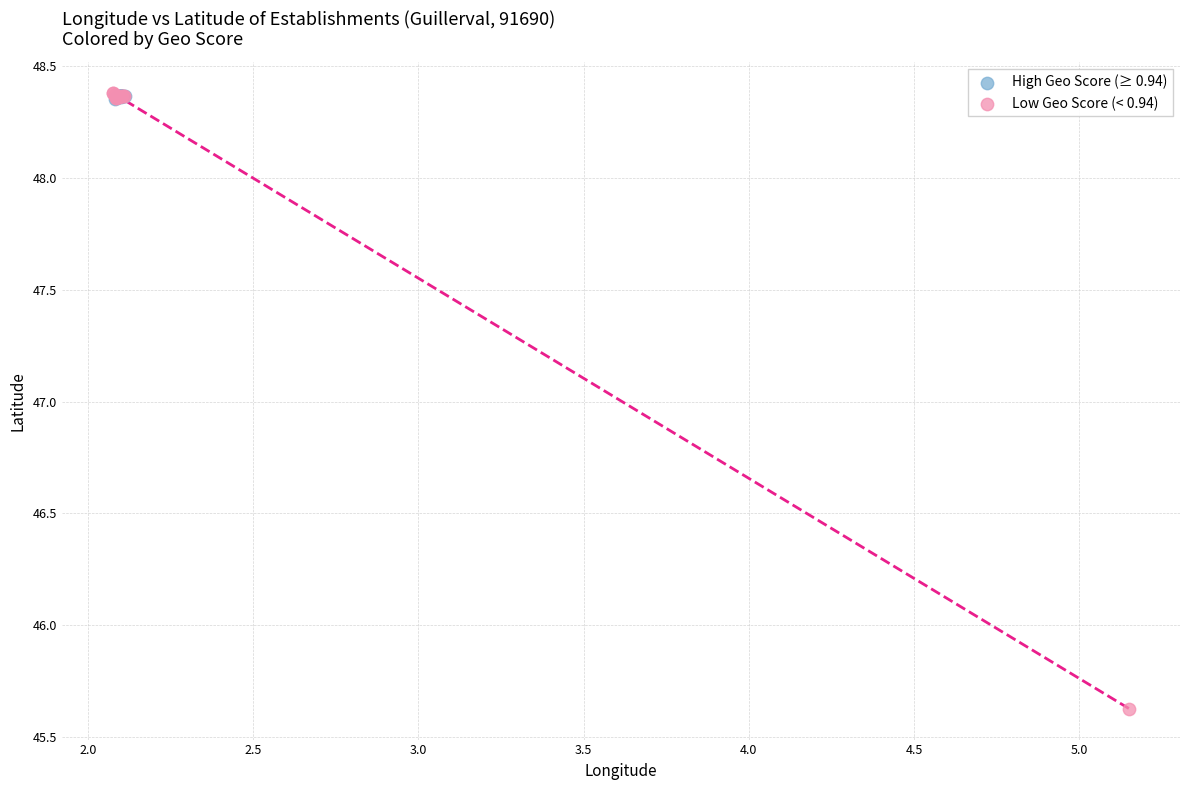

Which series reaches the minimum Y coordinate?

Low Geo Score (< 0.94)